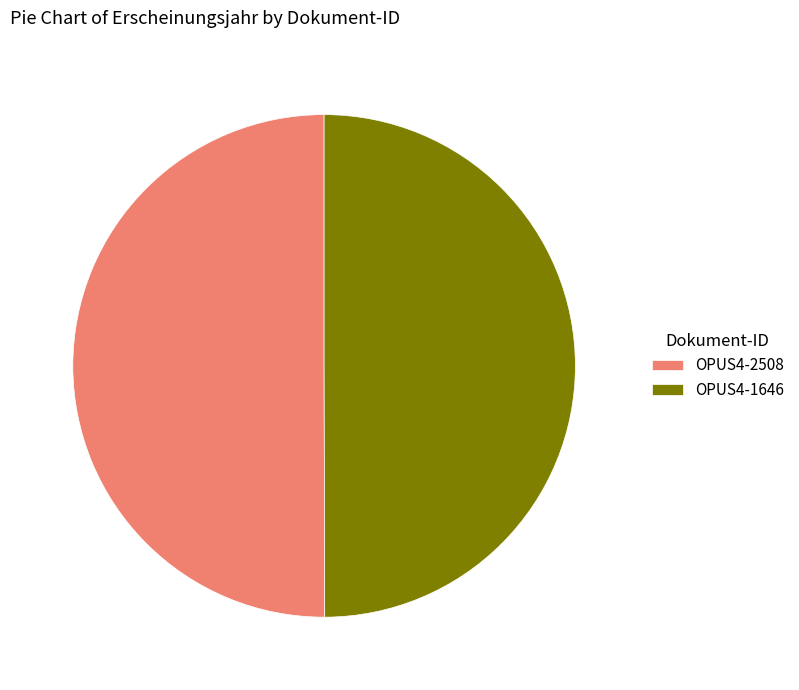

Combined, do OPUS4-1646 and OPUS4-2508 account for over 50%?

Yes